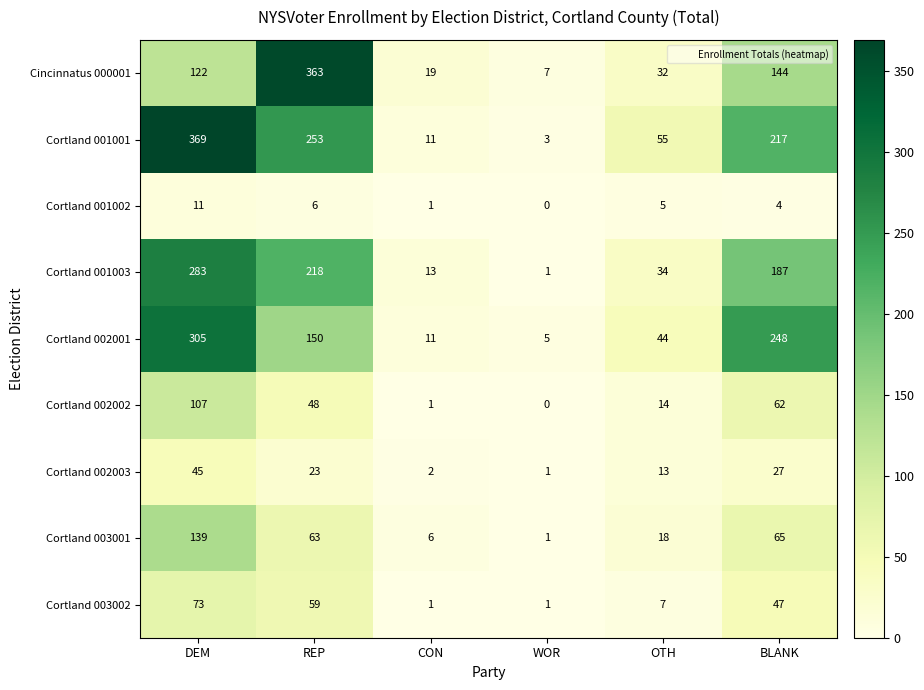

What is the sum of all Cincinnatus 000001 values?

687